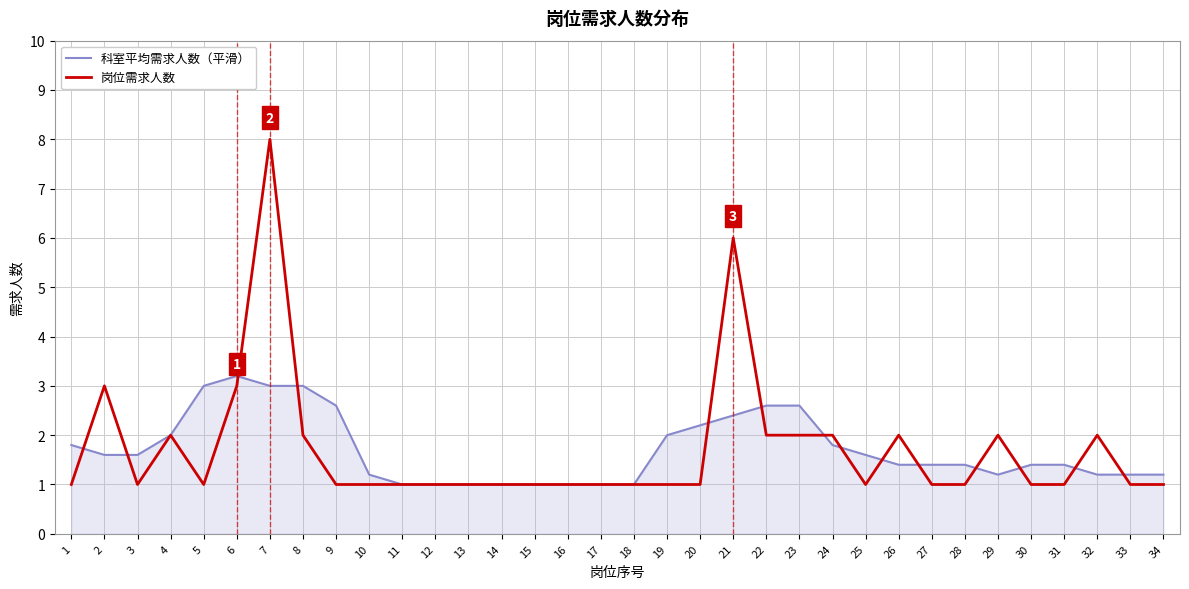

What is the spread (max minus min) of values at 2?

1.4